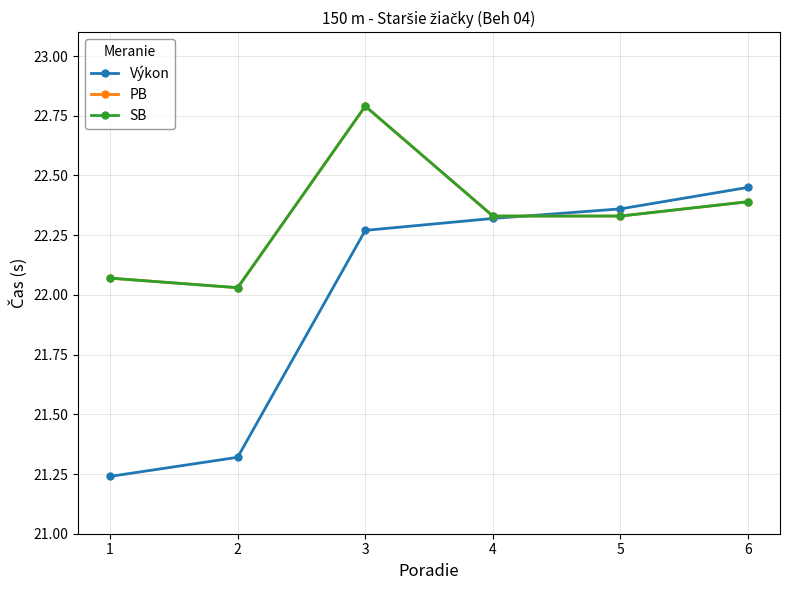

How many times do Výkon and SB cross each other?

1